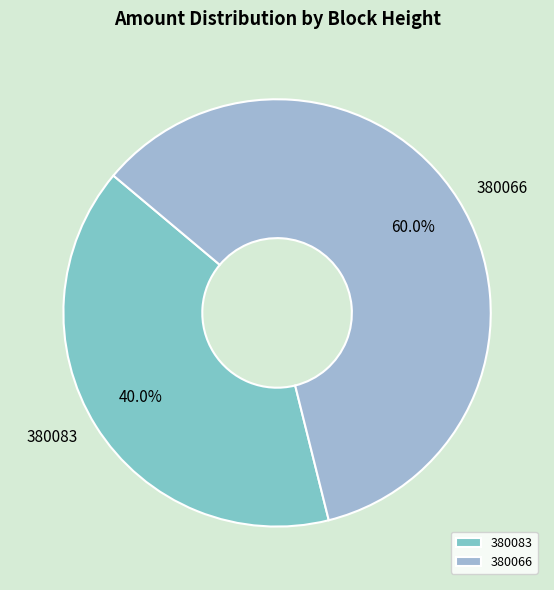

Rank the categories by value from lowest to highest.

380083, 380066